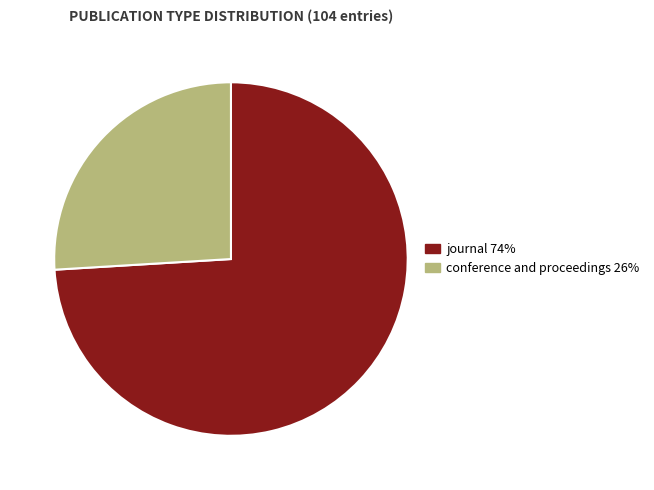

Rank the categories by value from lowest to highest.

conference and proceedings, journal